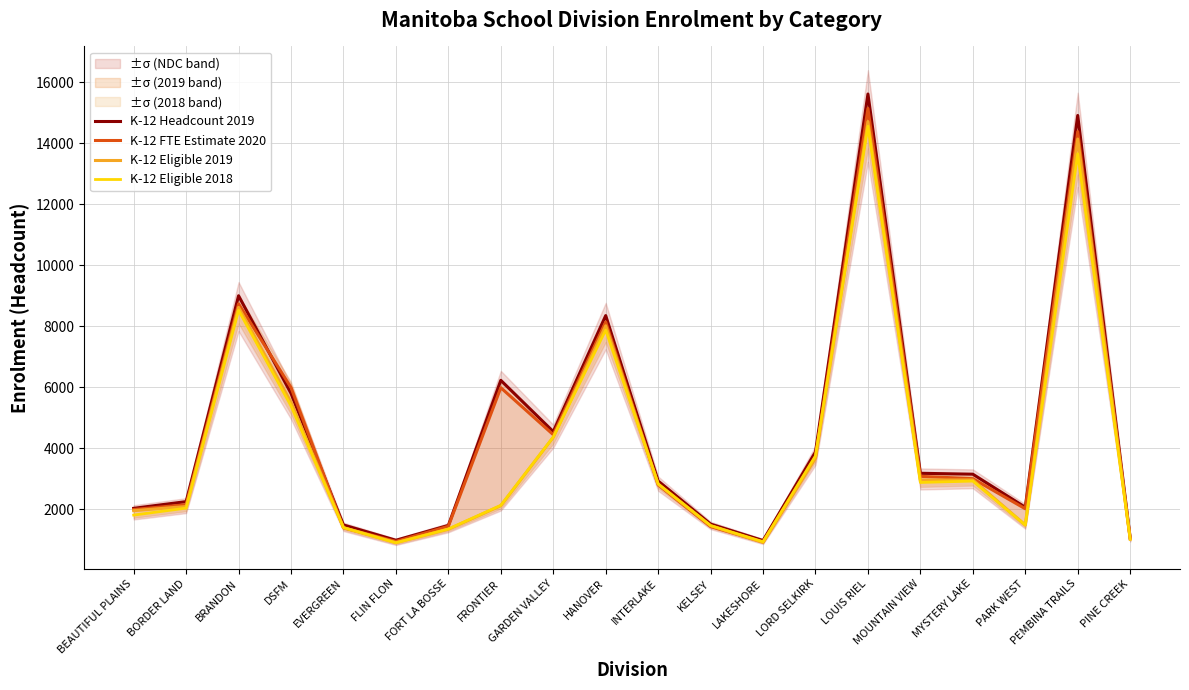

What is the sum of the K-12 Eligible 2019 values at KELSEY and LOUIS RIEL?

16179.1